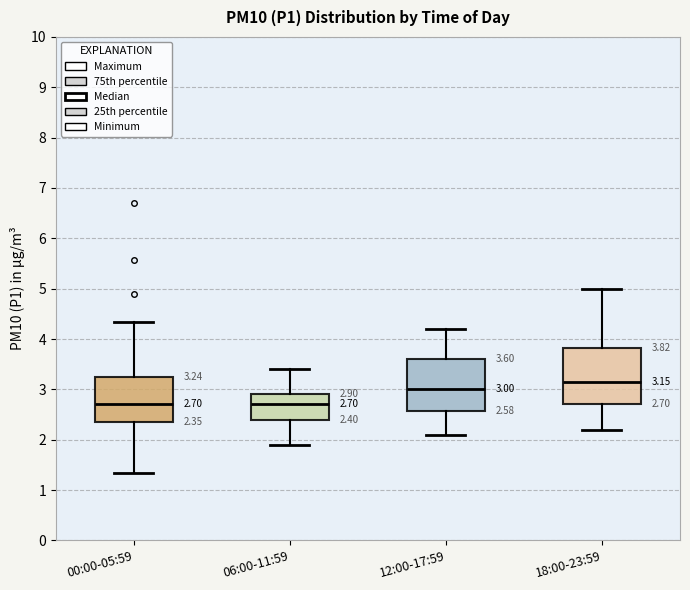

Which box has the highest median line?

18:00-23:59